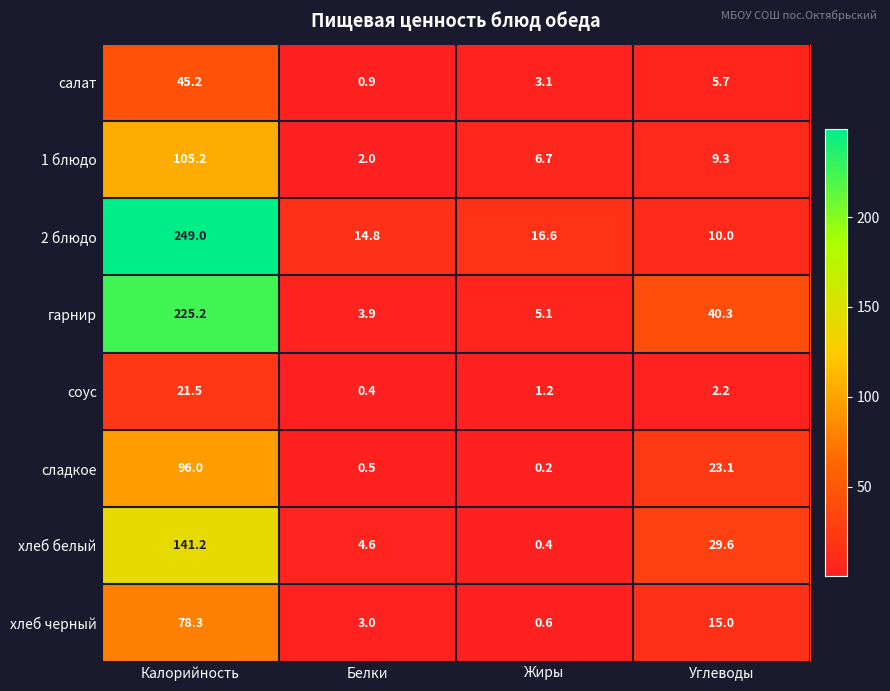

What is the difference between the соус values at Углеводы and Жиры?

1.0